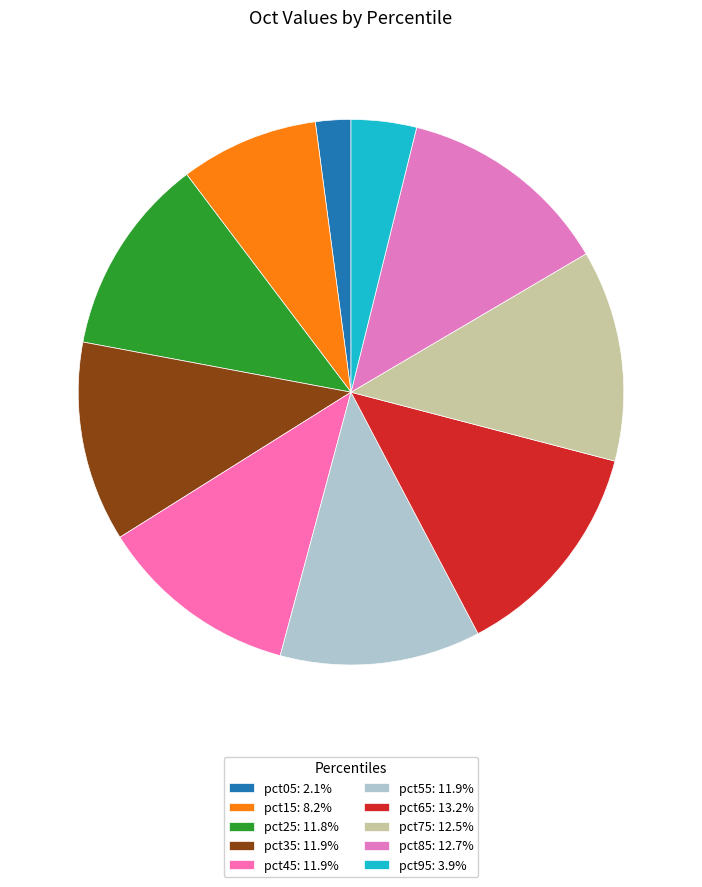

Do pct25 and pct45 together represent more than half of the pie?

No